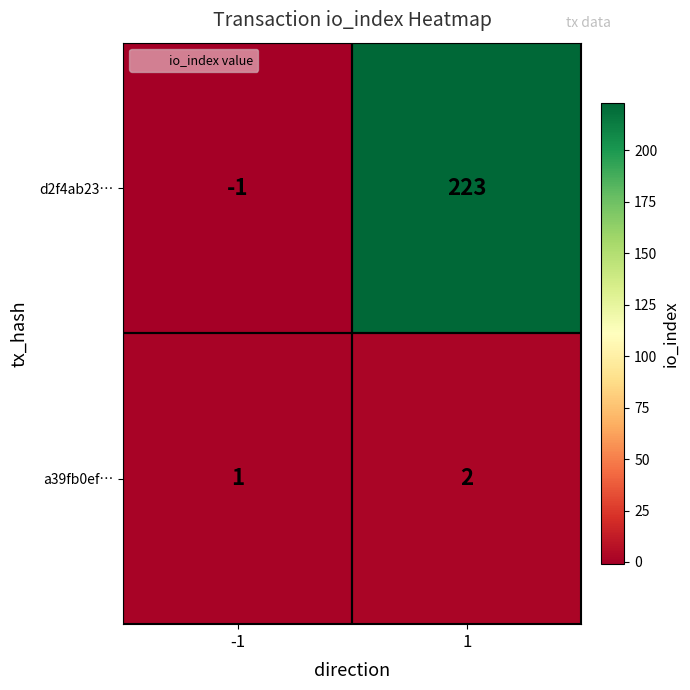

True or false: a39fb0ef… has a value of 1 at -1.

True